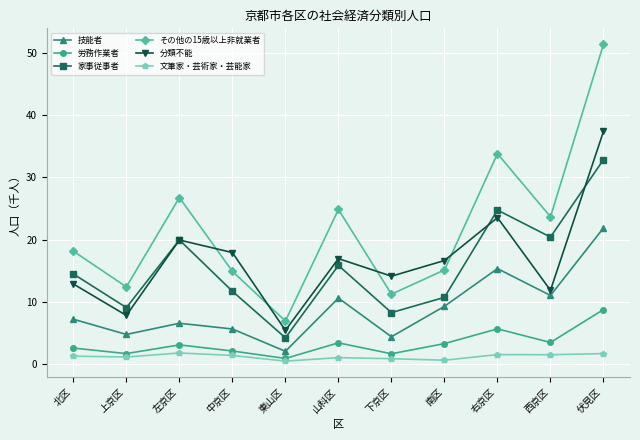

What position from the right is 左京区?

9